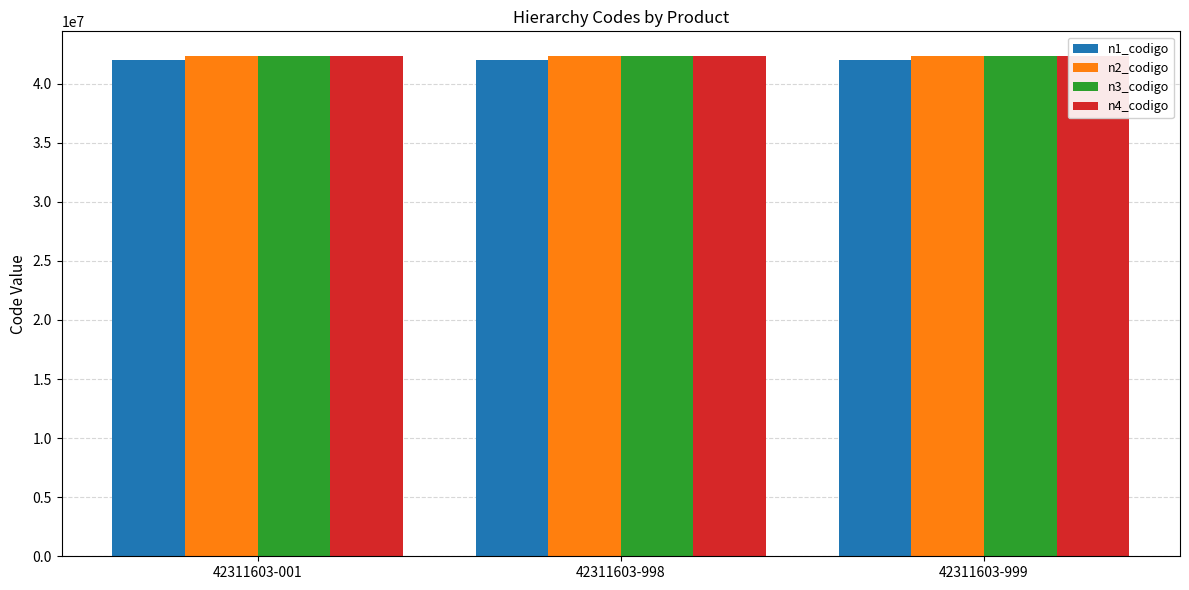

Reading right to left, transcribe all the data shown in this chart.

n1_codigo: 42311603-999=42000000	42311603-998=42000000	42311603-001=42000000
n2_codigo: 42311603-999=42310000	42311603-998=42310000	42311603-001=42310000
n3_codigo: 42311603-999=42311600	42311603-998=42311600	42311603-001=42311600
n4_codigo: 42311603-999=42311603	42311603-998=42311603	42311603-001=42311603